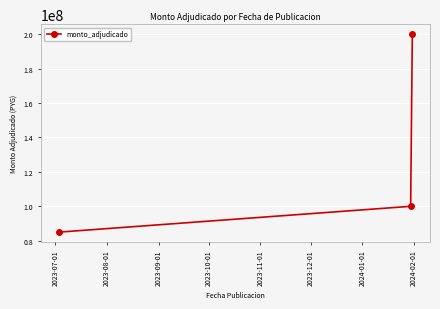

What is the value of the 2nd point from the left?

100000000